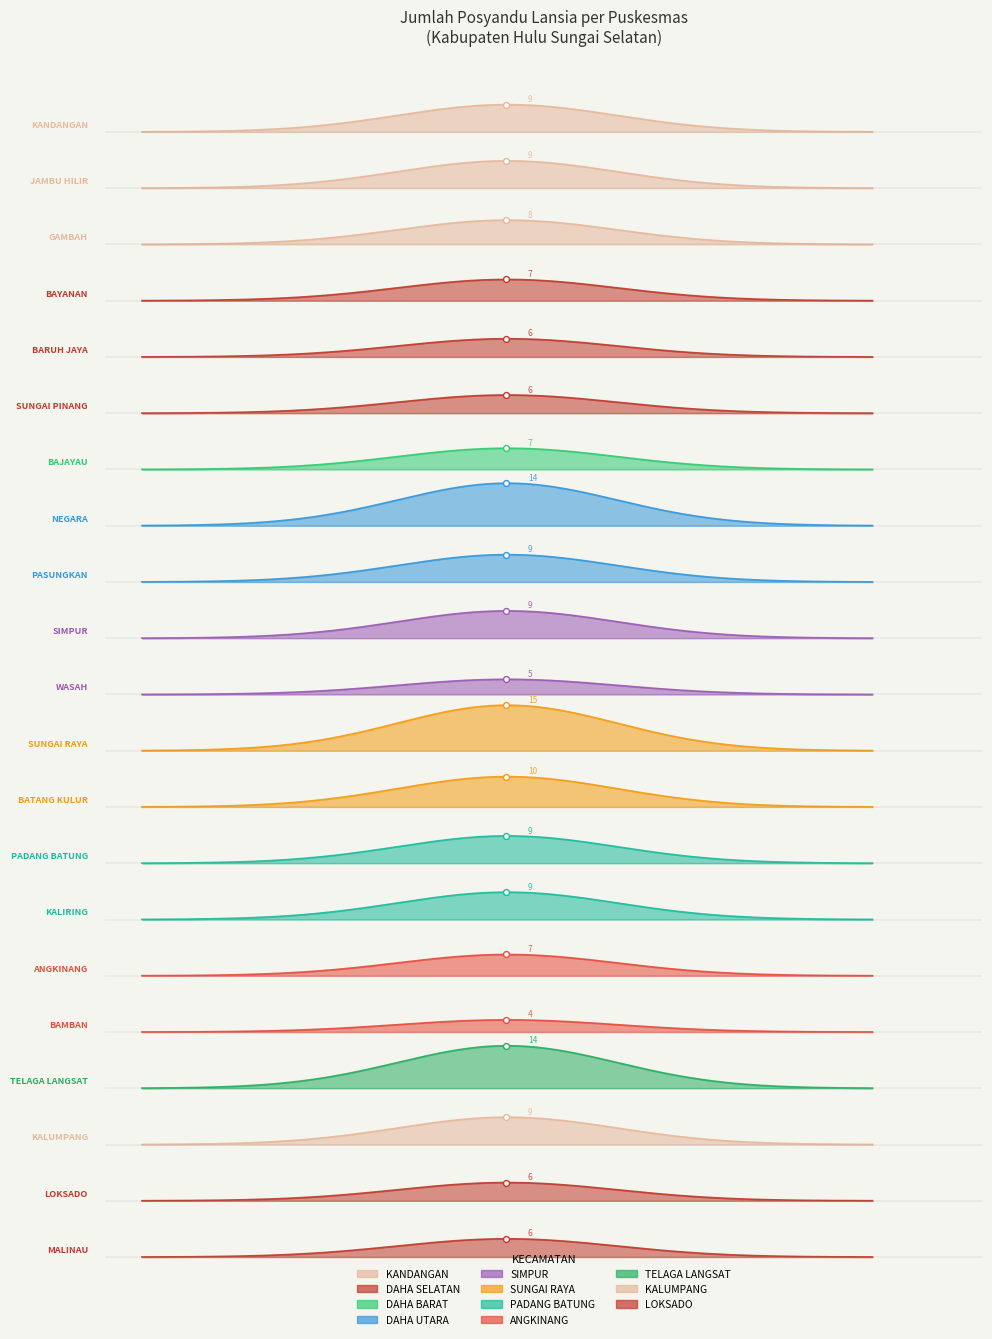

Between PUSKESMAS JAMBU HILIR and PUSKESMAS SIMPUR, which is larger?

PUSKESMAS JAMBU HILIR